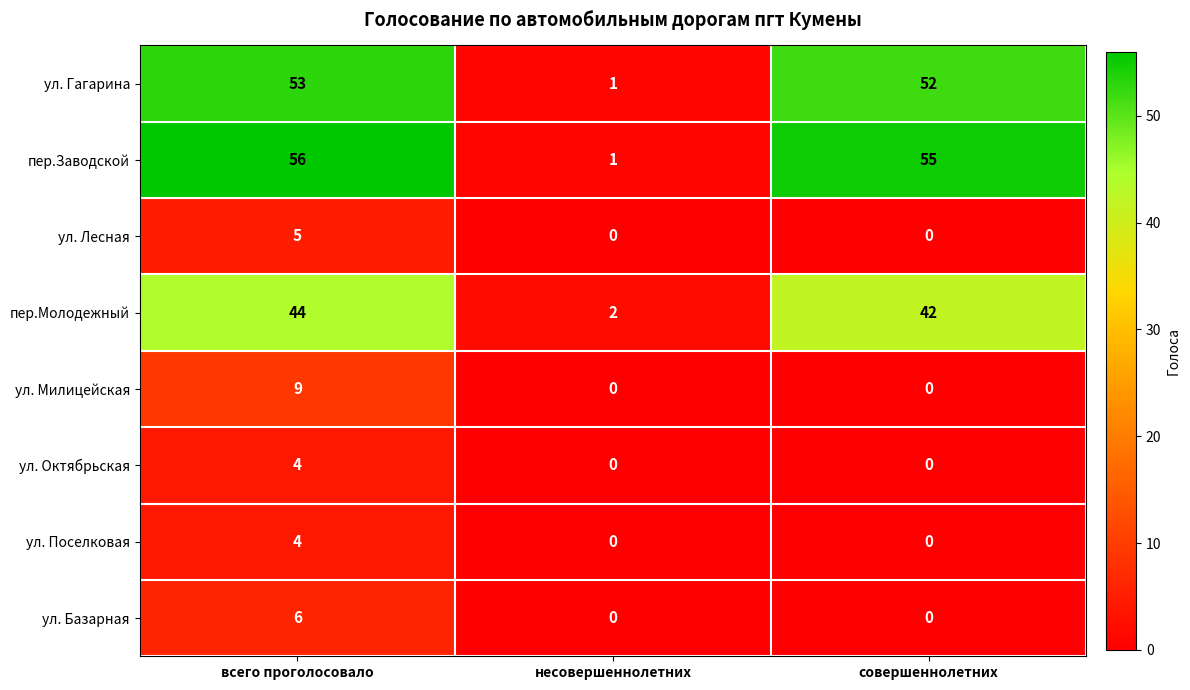

Reading left to right, extract all data points from this chart.

ул. Гагарина: всего проголосовало=53	несовершеннолетних=1	совершеннолетних=52
пер.Заводской: всего проголосовало=56	несовершеннолетних=1	совершеннолетних=55
ул. Лесная: всего проголосовало=5	несовершеннолетних=0	совершеннолетних=0
пер.Молодежный: всего проголосовало=44	несовершеннолетних=2	совершеннолетних=42
ул. Милицейская: всего проголосовало=9	несовершеннолетних=0	совершеннолетних=0
ул. Октябрьская: всего проголосовало=4	несовершеннолетних=0	совершеннолетних=0
ул. Поселковая: всего проголосовало=4	несовершеннолетних=0	совершеннолетних=0
ул. Базарная: всего проголосовало=6	несовершеннолетних=0	совершеннолетних=0